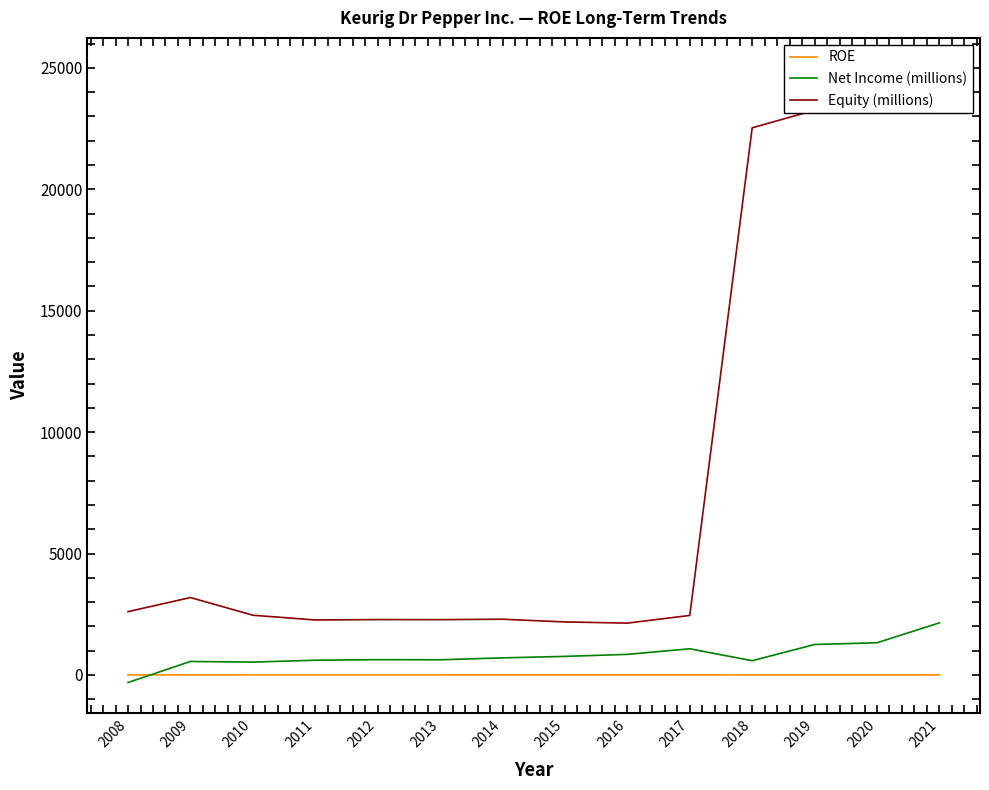

Is the value of ROE at 2015 greater than the value of Net Income (millions) at 2010?

No